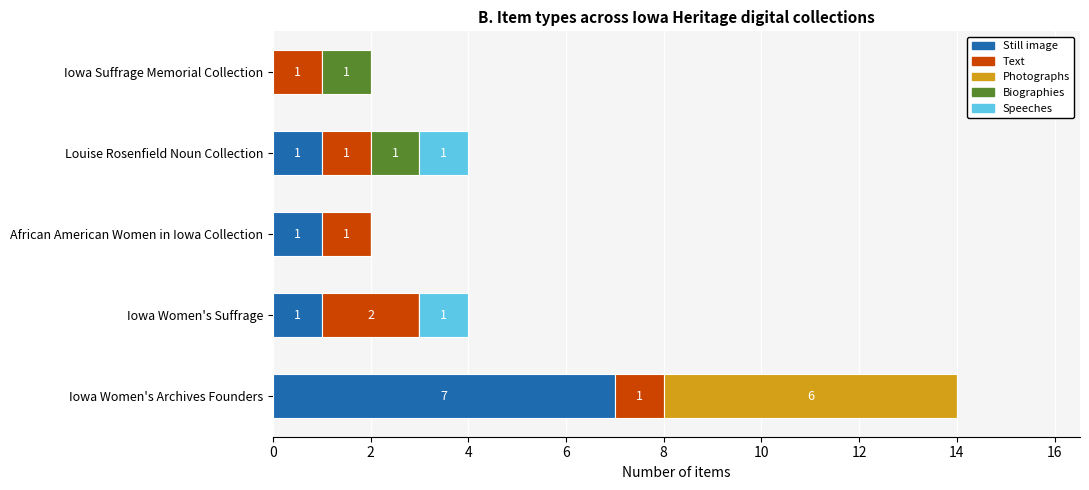

What is the total value across all series at Louise Rosenfield Noun Collection?

4